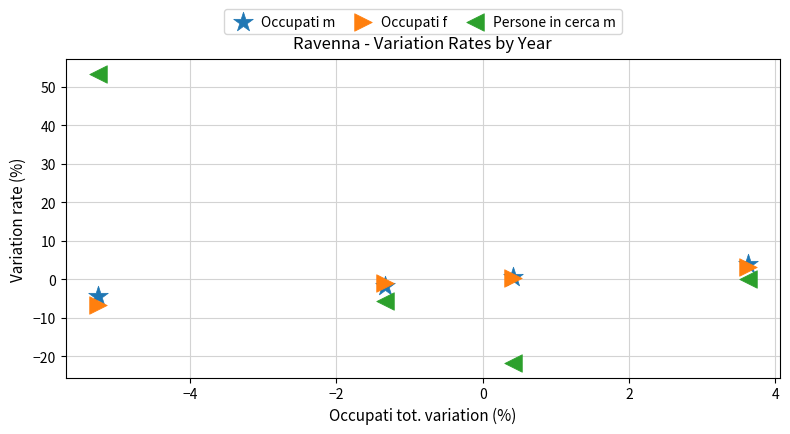

Which series reaches the maximum Y coordinate?

Persone in cerca m